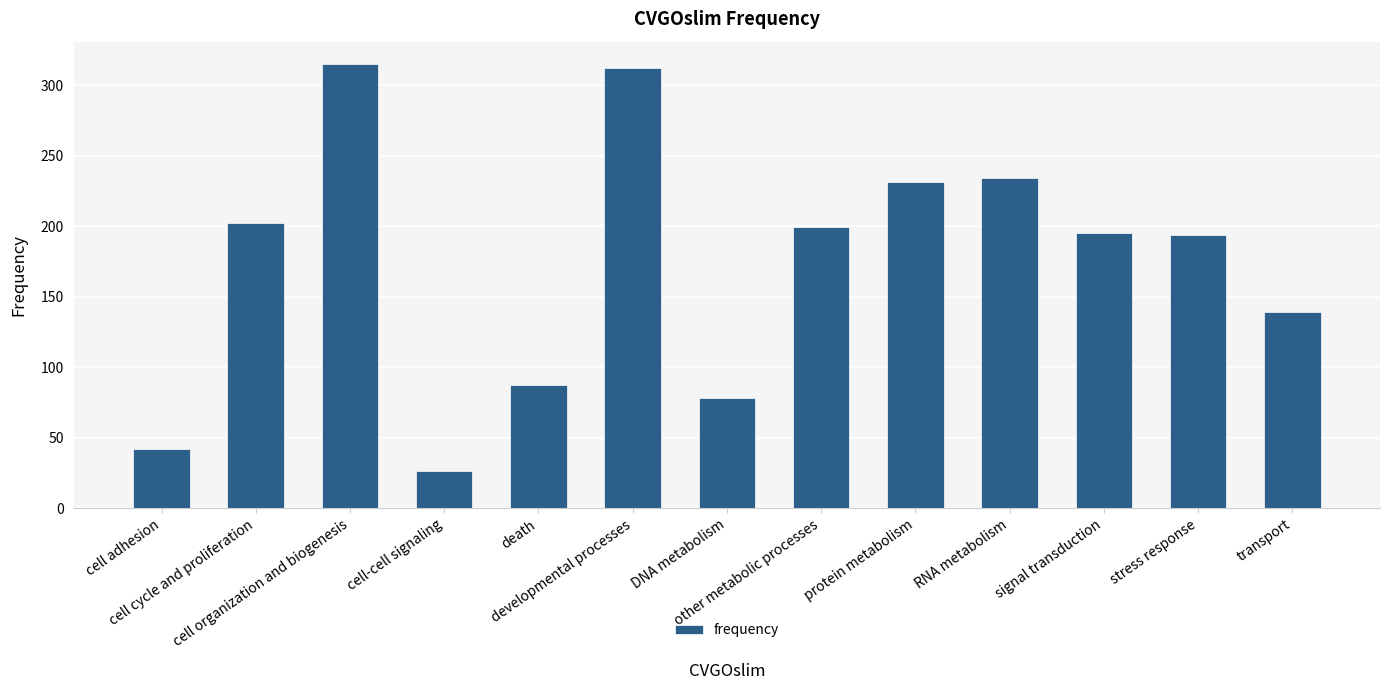

How many bars are there in total?

13